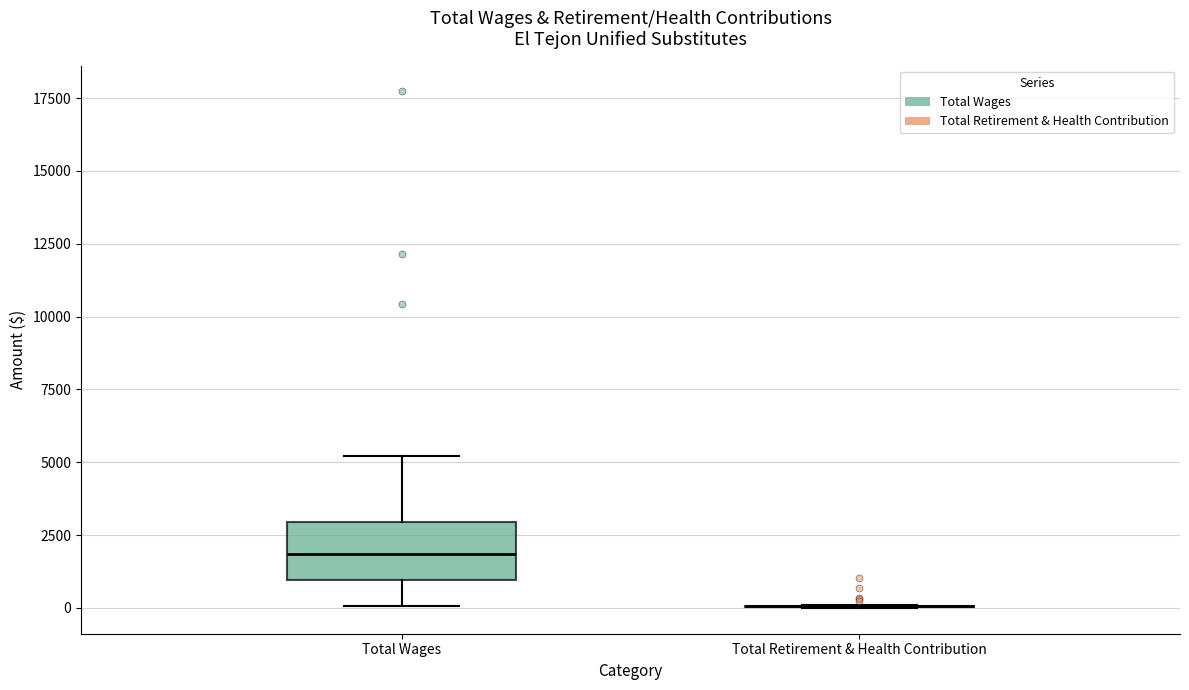

Reading left to right, read every box against the y-axis: the position of its median line, the range the box covers, and the ends of its whiskers. The values are not printed on the chart, so give them approximately, as read against the axis.

Total Wages: median 2000, box 1000 to 3000, whiskers 0 to 5000
Total Retirement & Health Contribution: box collapsed to a line at 0, whiskers 0 to 0